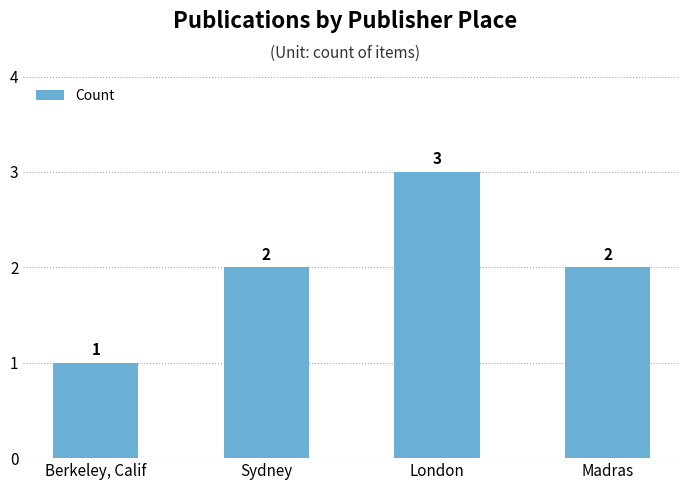

Count the values in the range 2 to 3.

3